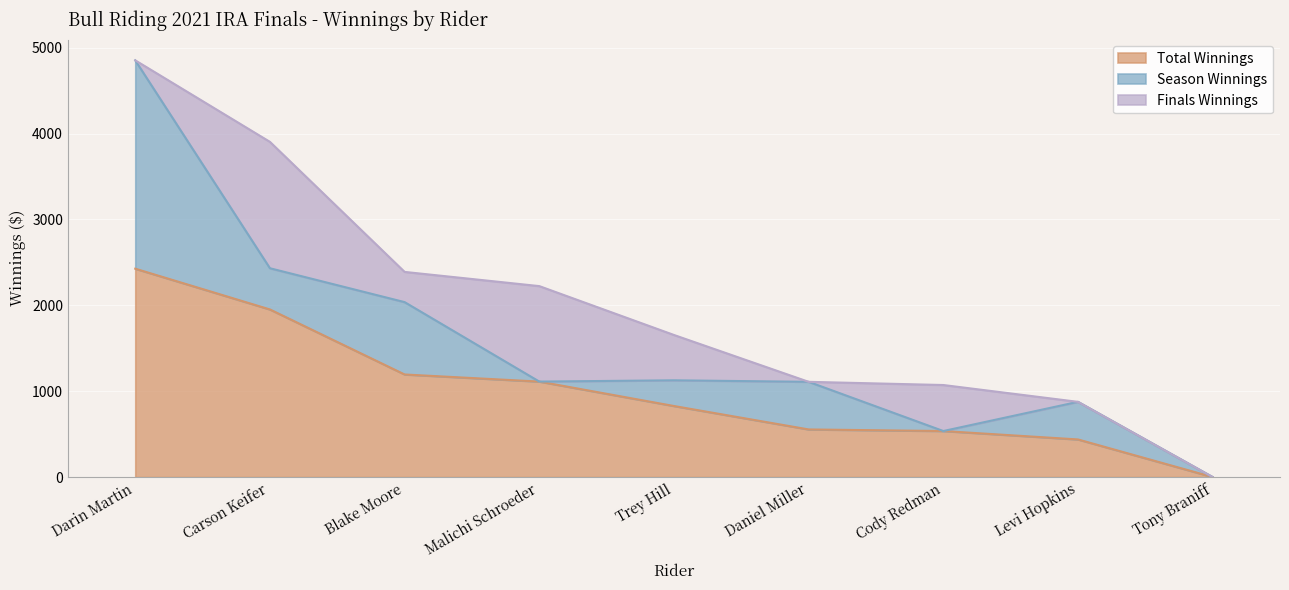

Between Blake Moore and Malichi Schroeder, which series saw the biggest shift?

Season Winnings